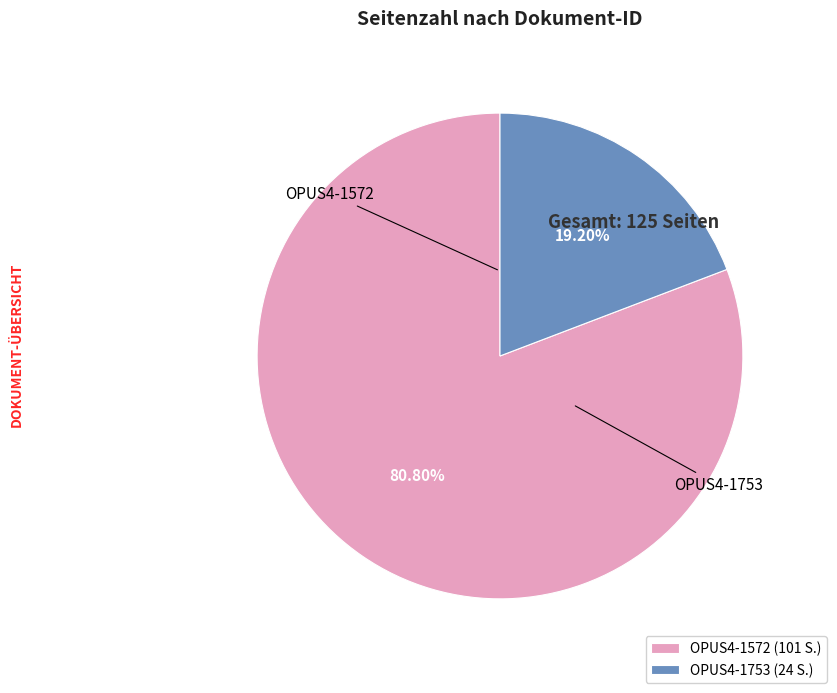

Which slice represents more than half of the pie?

OPUS4-1572